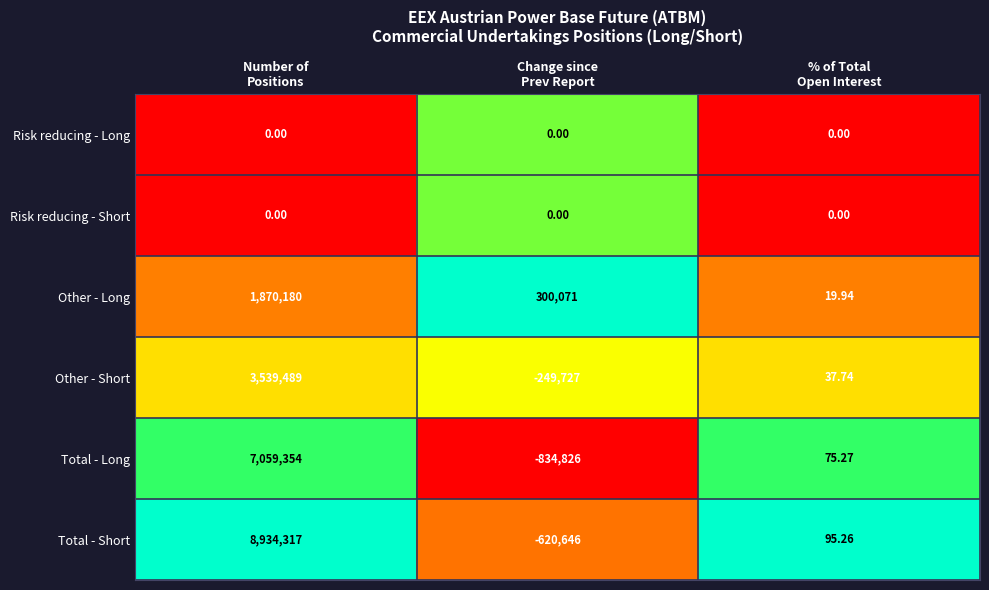

Which series has the largest total across all categories?

Total - Short